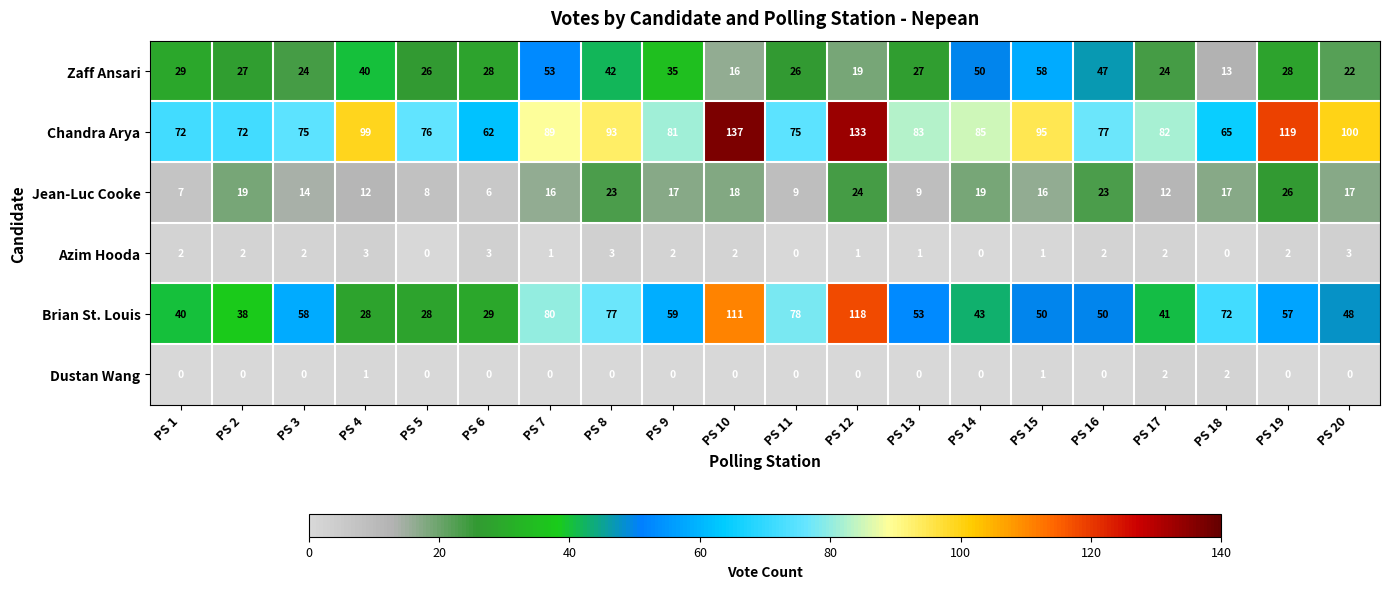

The value of Brian St. Louis at PS 7 is 27. True or false?

False